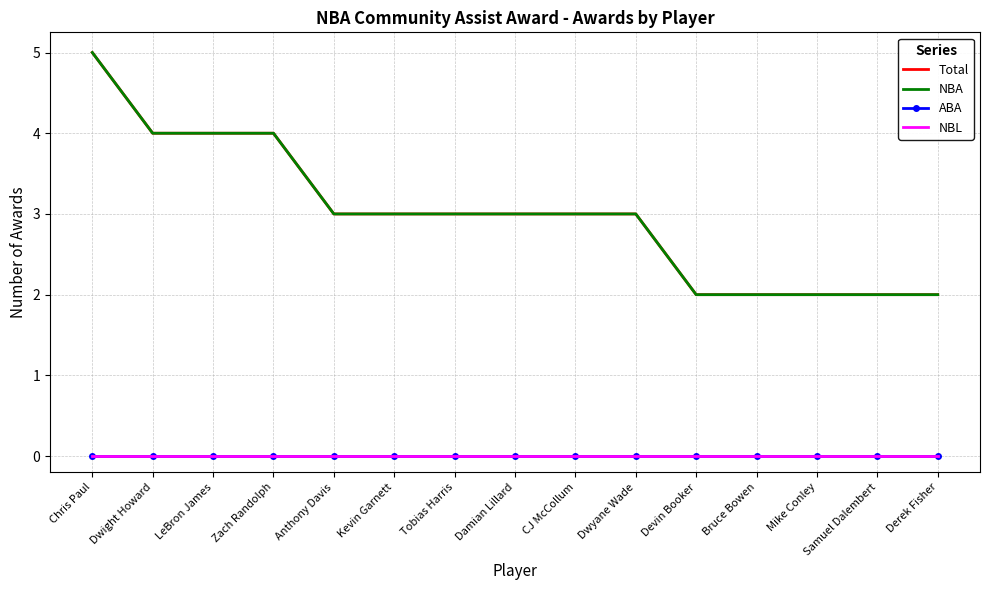

How many lines are shown in the chart?

4